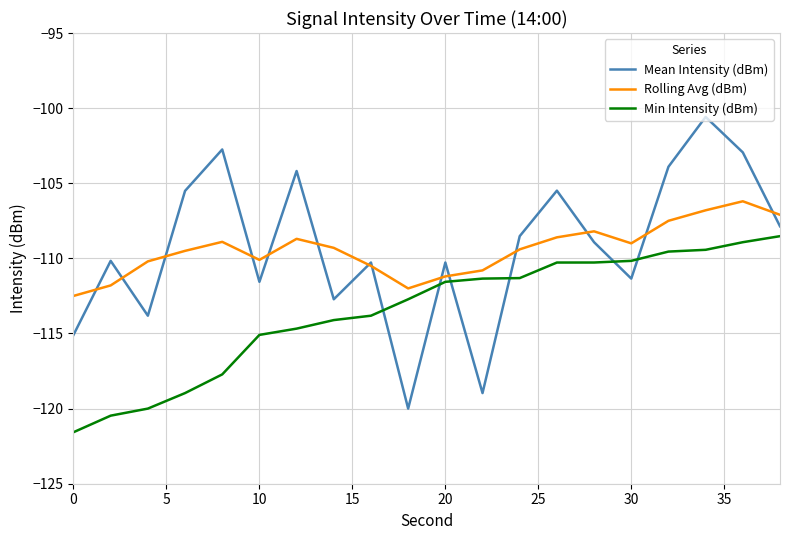

Which series has the widest spread of values?

Mean Intensity (dBm)